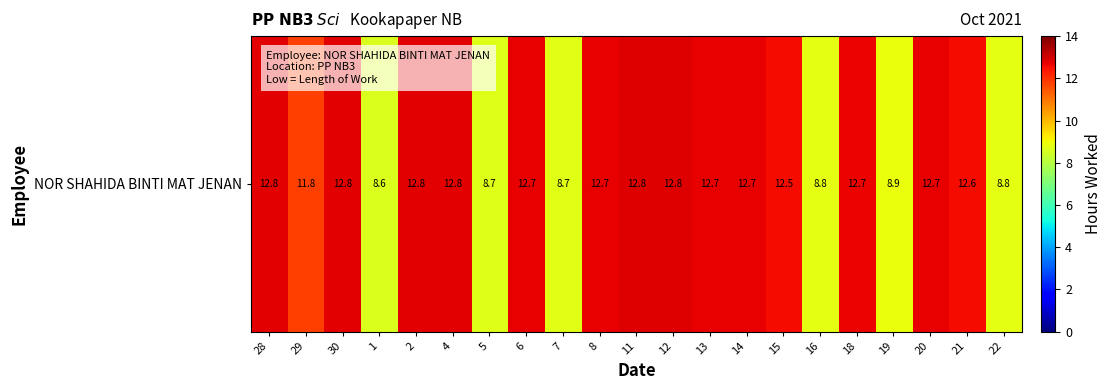

Rank the categories by value from highest to lowest.

11, 12, 4, 28, 30, 2, 8, 13, 14, 20, 6, 18, 21, 15, 29, 19, 16, 22, 7, 5, 1